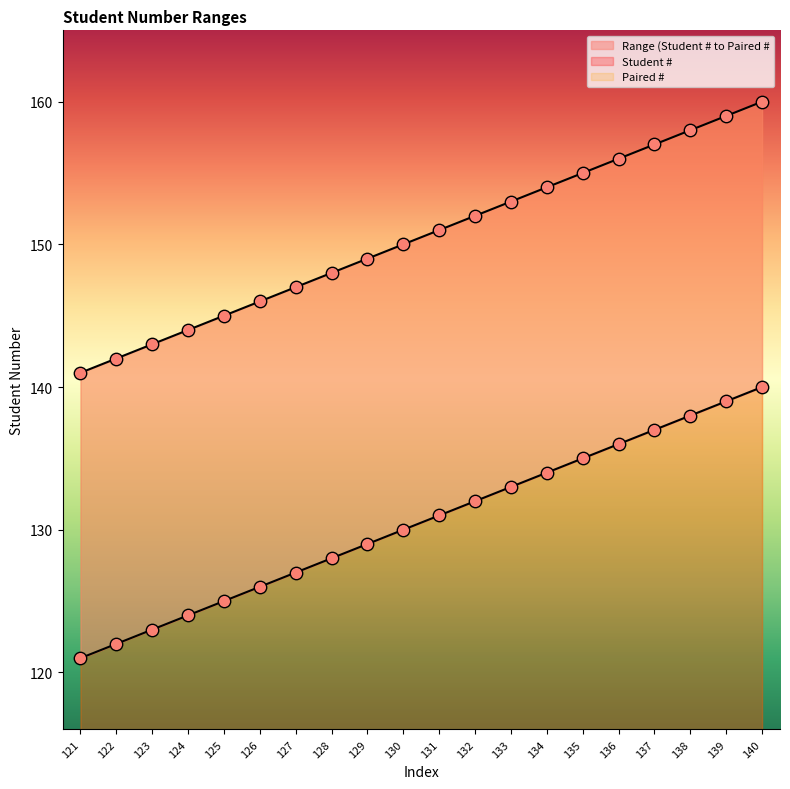

Which series reaches the maximum Y coordinate?

Paired #